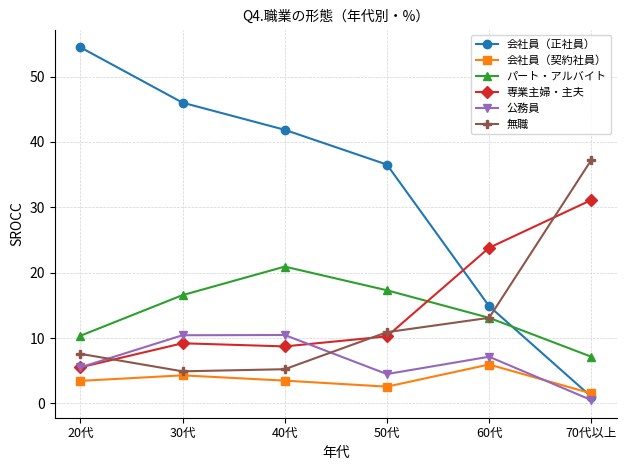

Which category has the highest value in the 無職 series?

70代以上